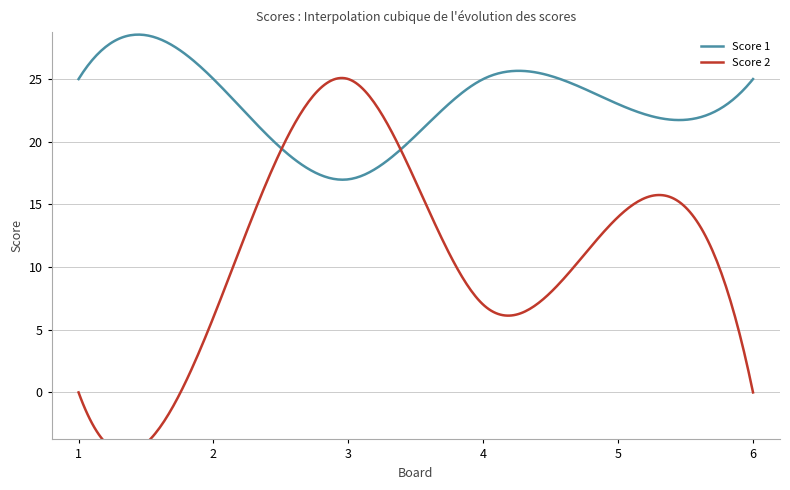

Reading left to right, transcribe all the data shown in this chart.

Score 1: 1=25	2=25	3=17	4=25	5=23	6=25
Score 2: 1=0	2=6	3=25	4=7	5=14	6=0